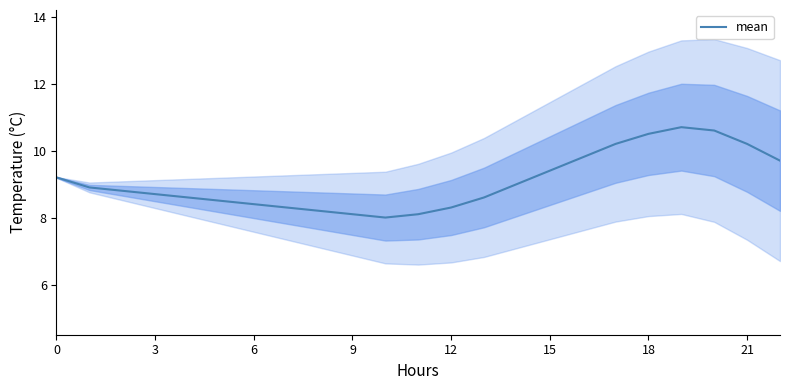

Count the number of data series in this chart.

1